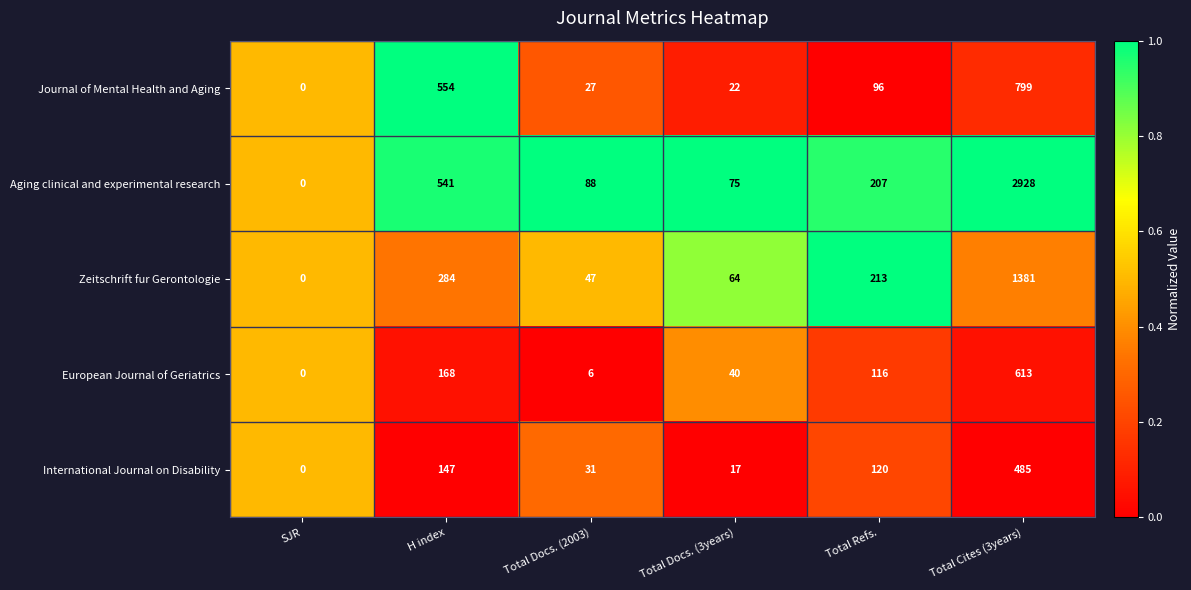

The Zeitschrift fur Gerontologie series shows 213 at Total Refs.. True or false?

True